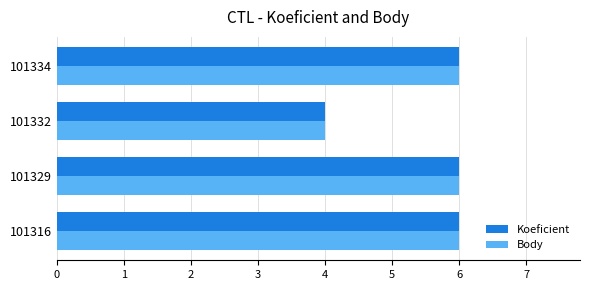

What is the minimum value shown in the chart?

4